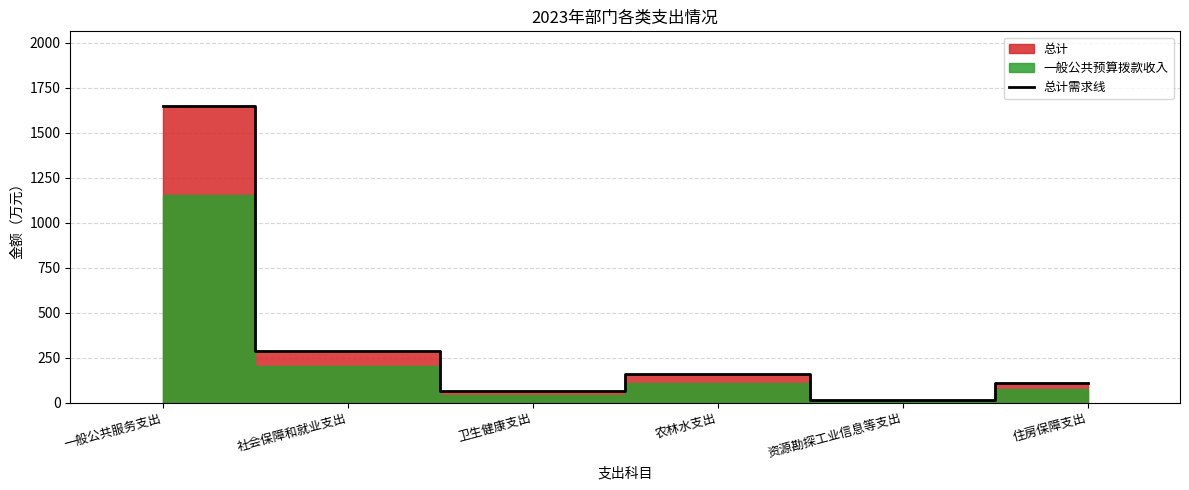

True or false: there are more than 2 points higher than both neighbors.

False